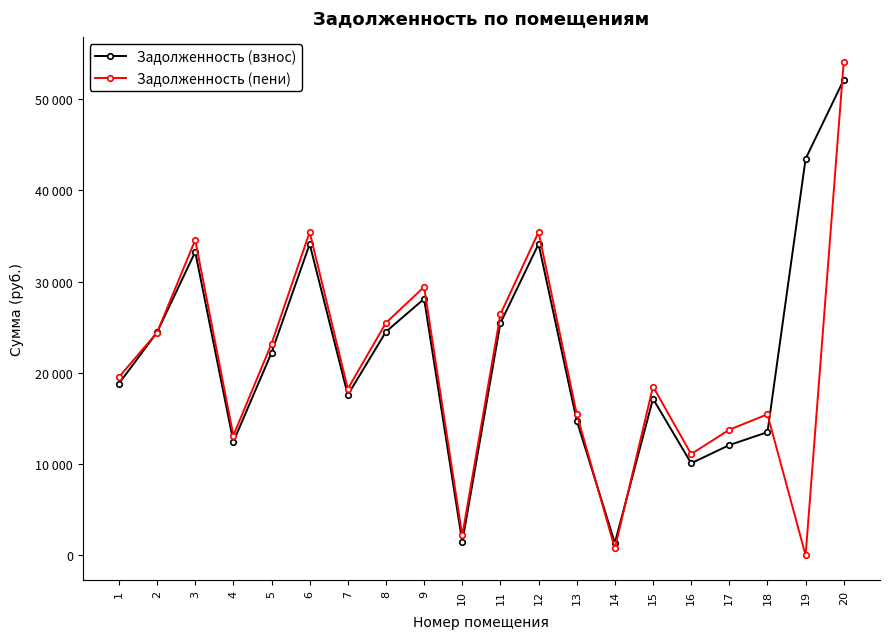

Read the Задолженность (взнос) value at 13.

14768.9